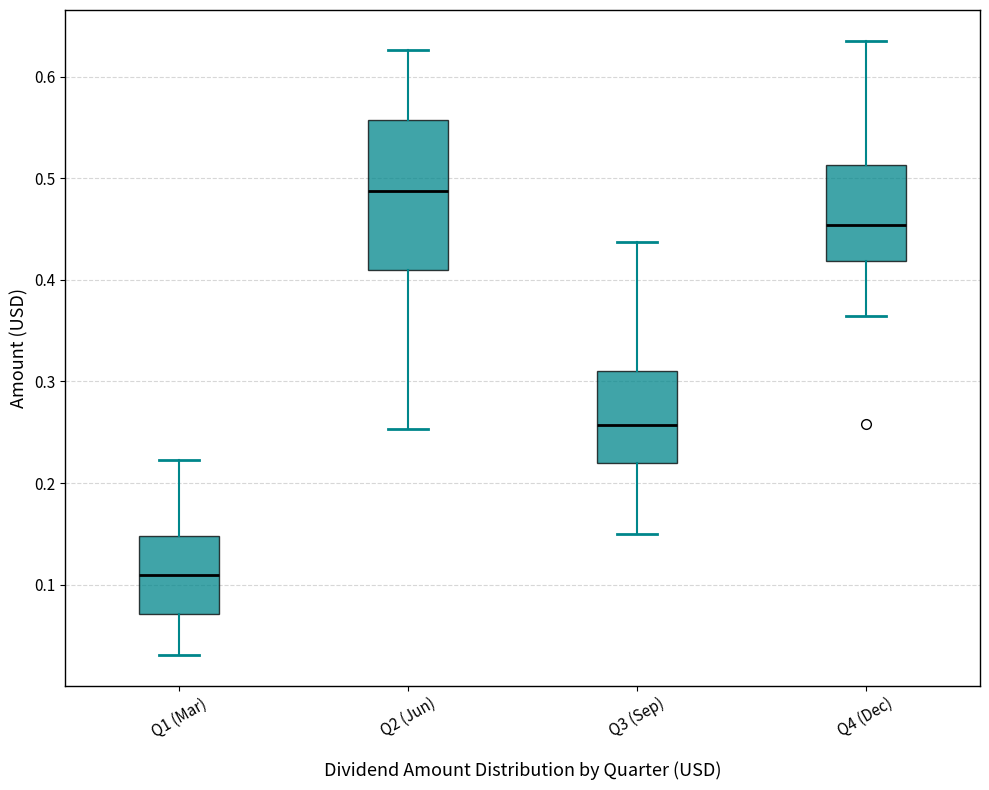

Reading left to right, read every box against the y-axis: the position of its median line, the range the box covers, and the ends of its whiskers. The values are not printed on the chart, so give them approximately, as read against the axis.

Q1 (Mar): median 0.11, box 0.07 to 0.15, whiskers 0.03 to 0.22
Q2 (Jun): median 0.49, box 0.41 to 0.56, whiskers 0.25 to 0.63
Q3 (Sep): median 0.26, box 0.22 to 0.31, whiskers 0.15 to 0.44
Q4 (Dec): median 0.45, box 0.42 to 0.51, whiskers 0.36 to 0.64